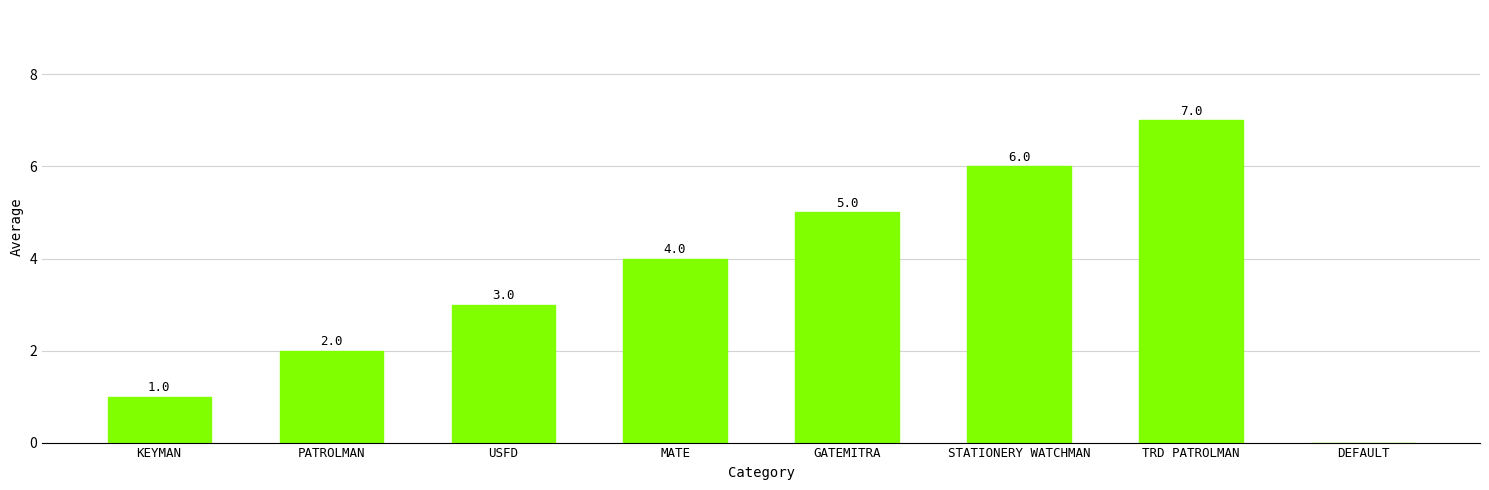

Between PATROLMAN and MATE, which is larger?

MATE